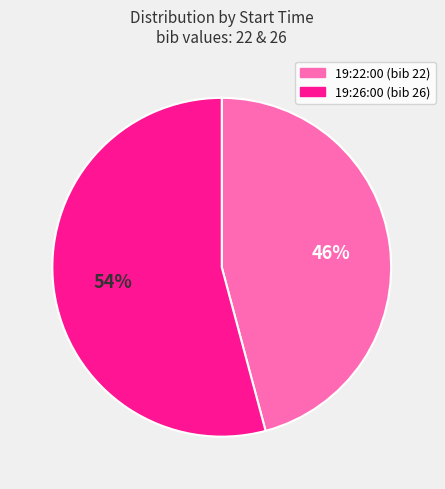

What is the largest slice in the pie chart?

19:26:00